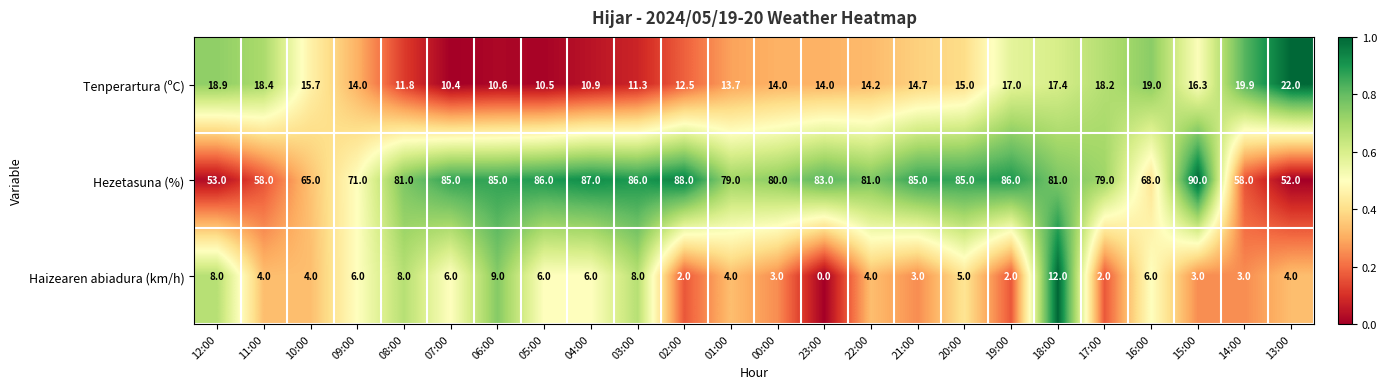

What is the difference between the maximum and minimum values in the Tenperartura (ºC) series?

11.6